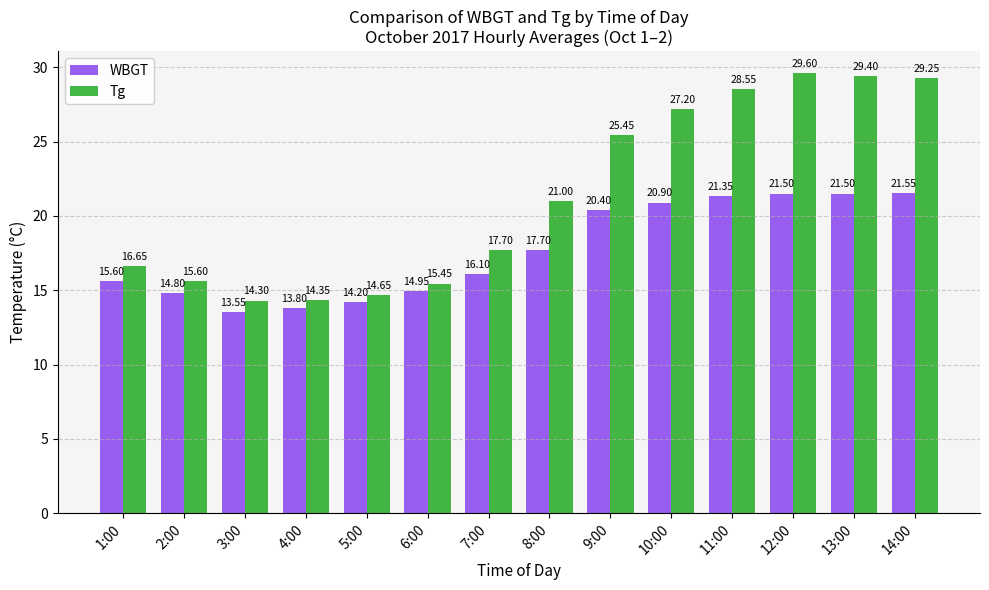

What is the sum of all WBGT values?

247.9